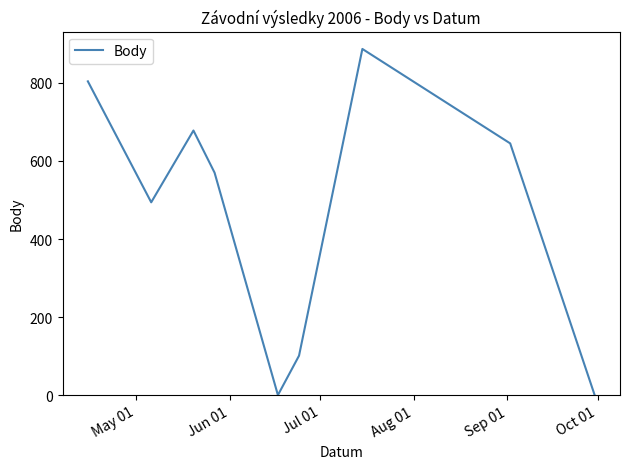

How many interior local peaks (higher than both neighbors) does the data have?

2